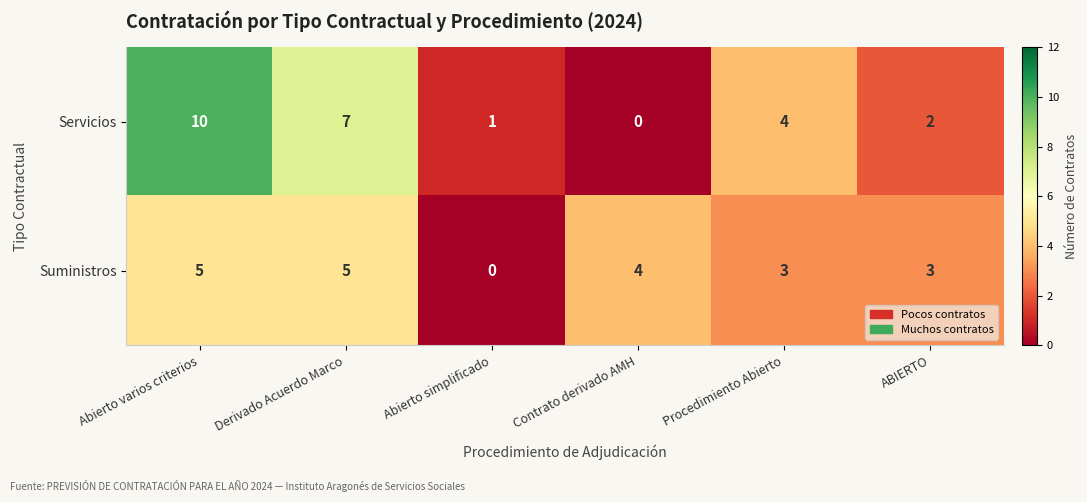

At which category is the sum across all series the highest?

Abierto varios criterios